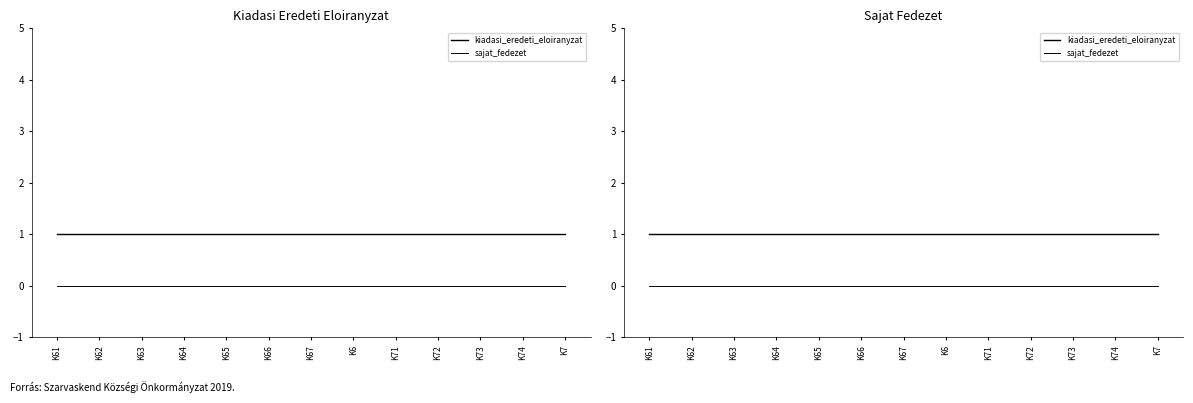

What is the sum of all kiadasi_eredeti_eloiranyzat values?

13